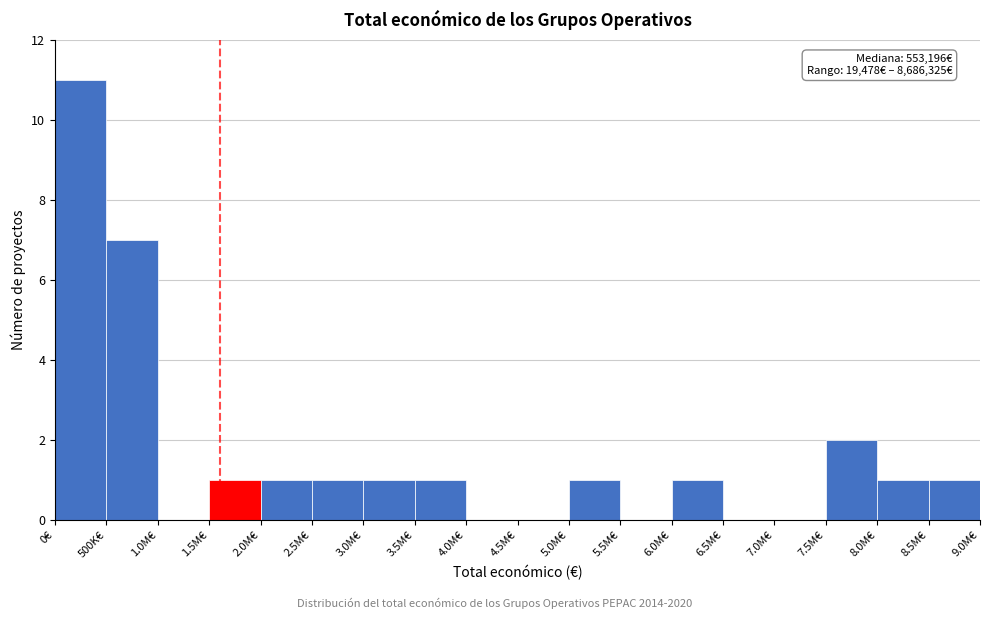

Reading right to left, list all the values displayed in this chart.

8.5M€=1	8.0M€=1	7.5M€=2	7.0M€=0	6.5M€=0	6.0M€=1	5.5M€=0	5.0M€=1	4.5M€=0	4.0M€=0	3.5M€=1	3.0M€=1	2.5M€=1	2.0M€=1	1.5M€=1	1.0M€=0	500K€=7	0€=11